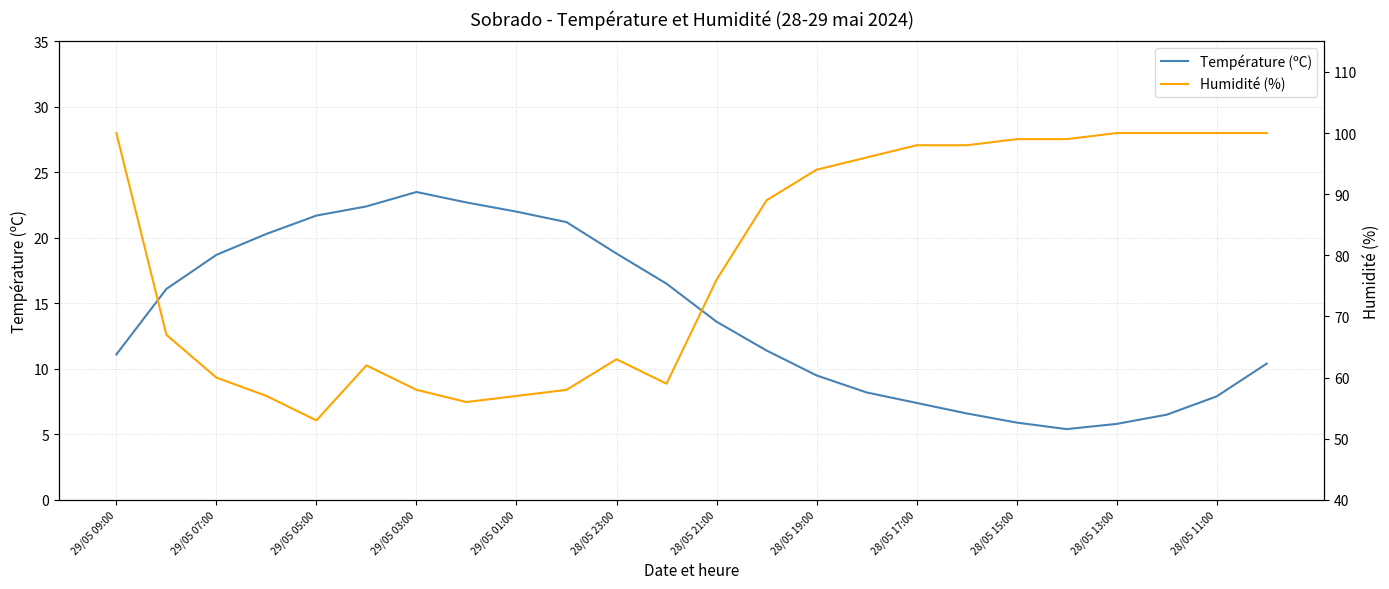

In Température (ºC), how many points are higher than both neighbors (excluding endpoints)?

1